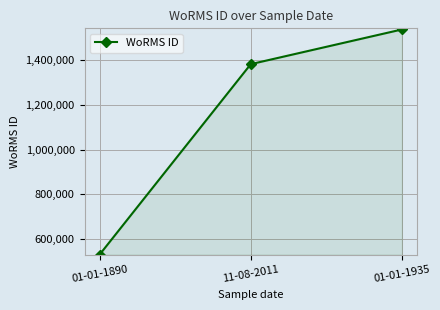

What position from the left is 01-01-1890?

1